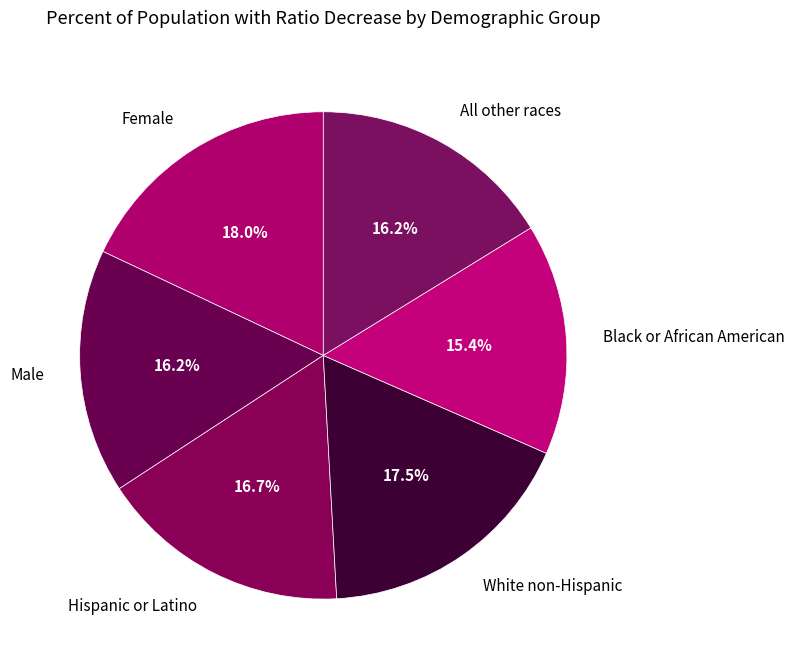

What is the smallest slice in the pie chart?

Black or African American